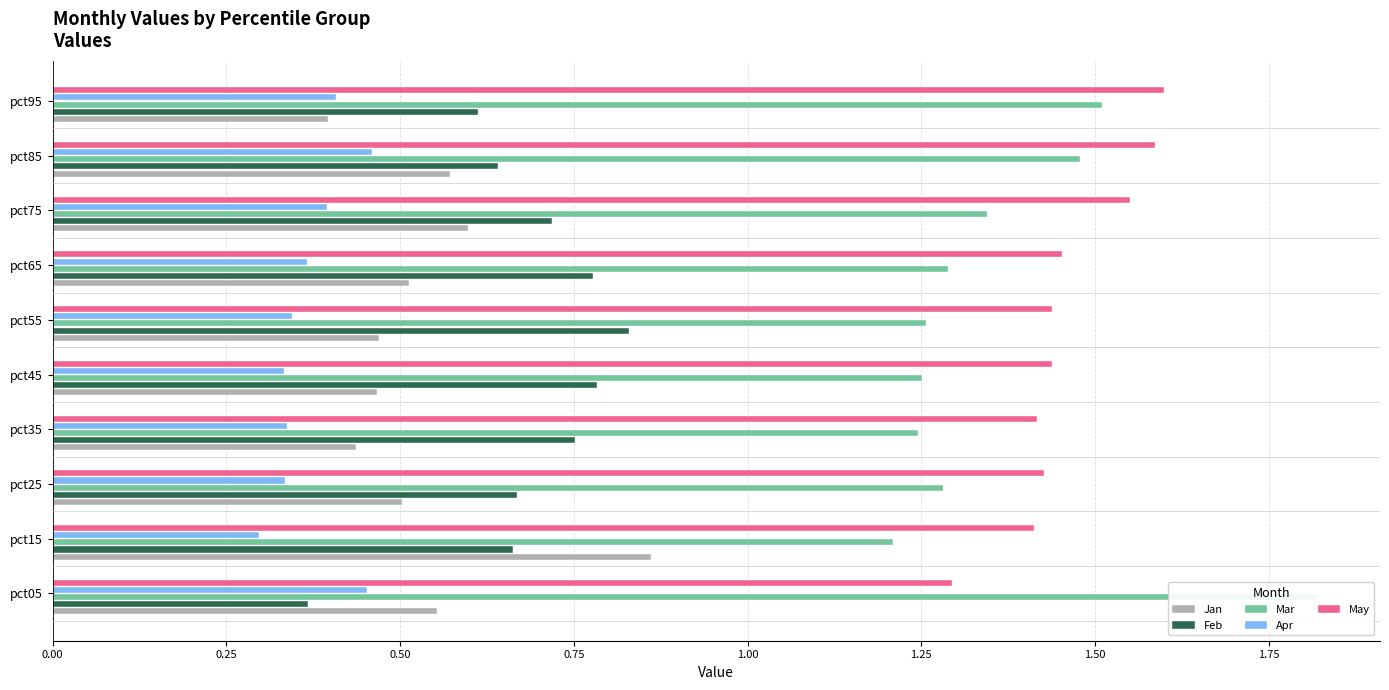

What is the value of the May bar at the 8th from the left?

1.6